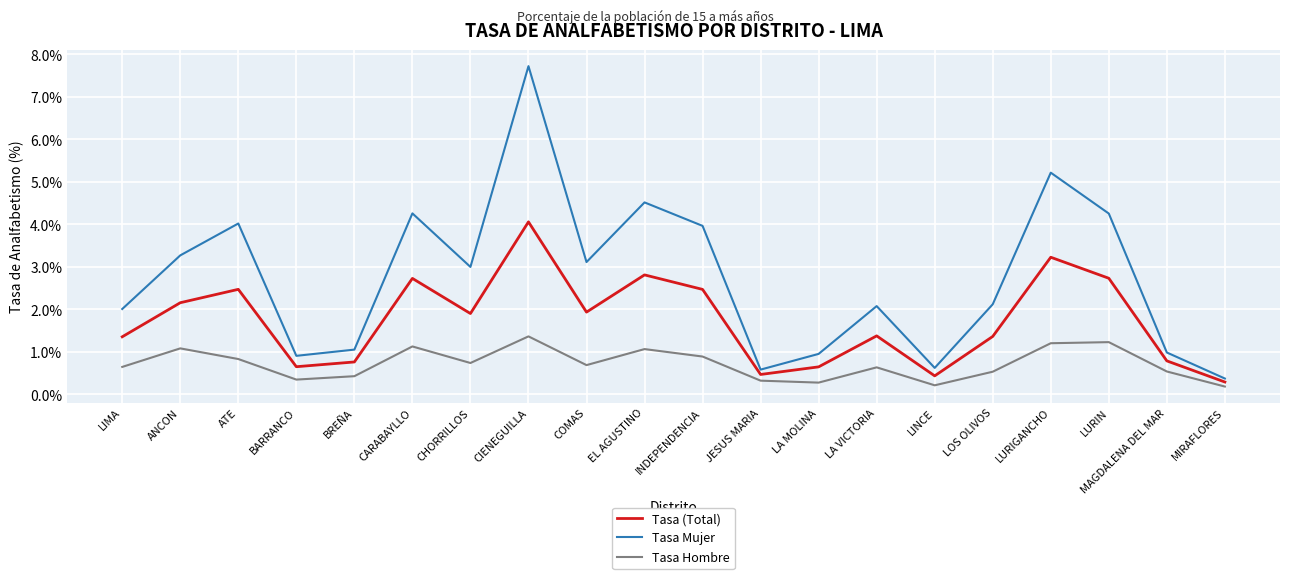

What position from the right is EL AGUSTINO?

11